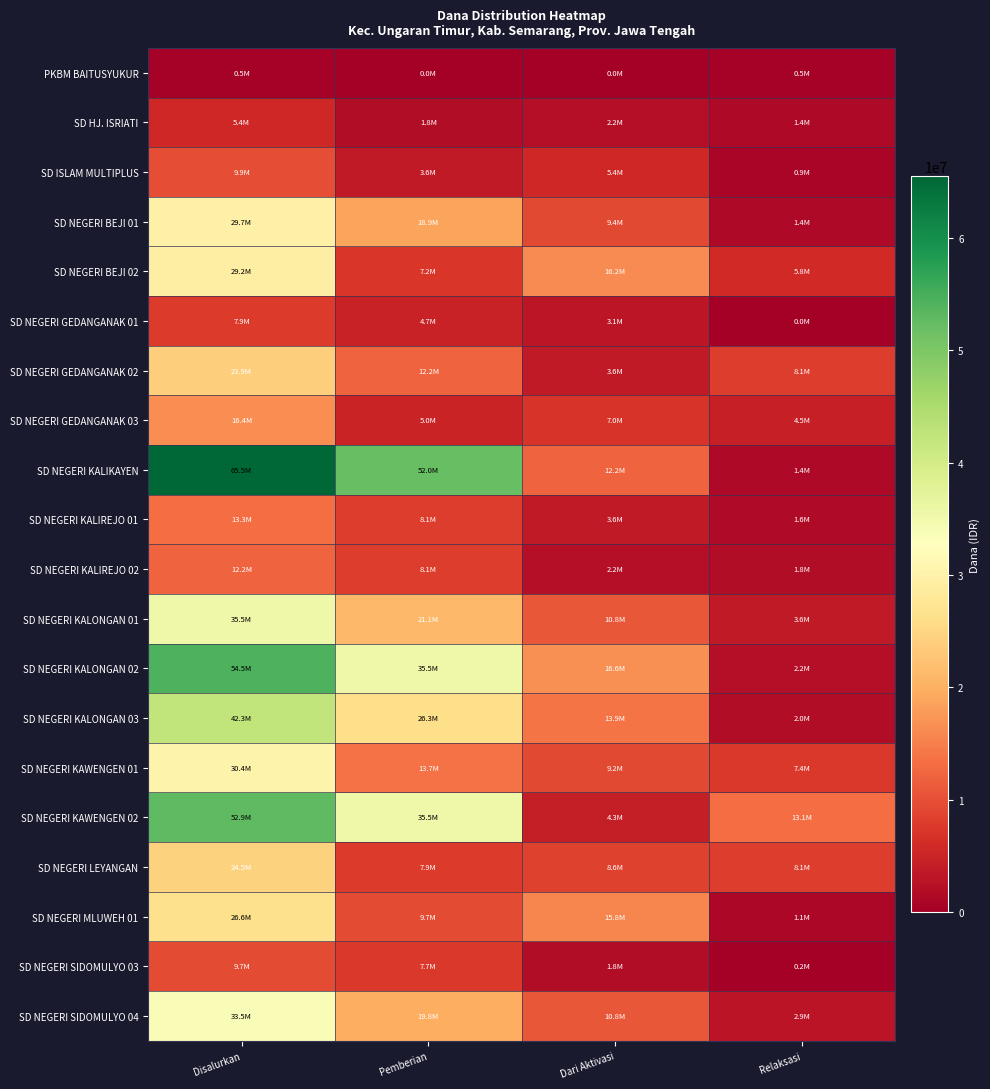

Which series changed the most between Disalurkan and Relaksasi?

SD NEGERI KALIKAYEN